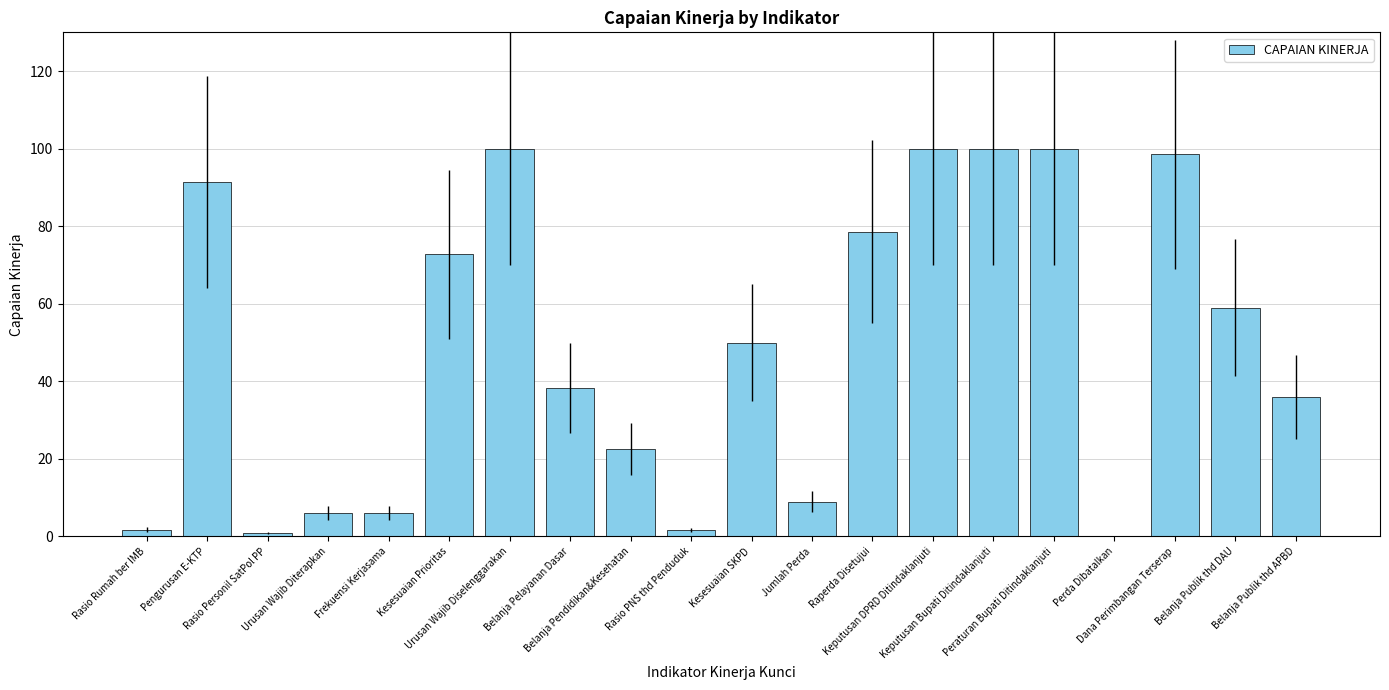

What is the maximum value shown in the chart?

100.0